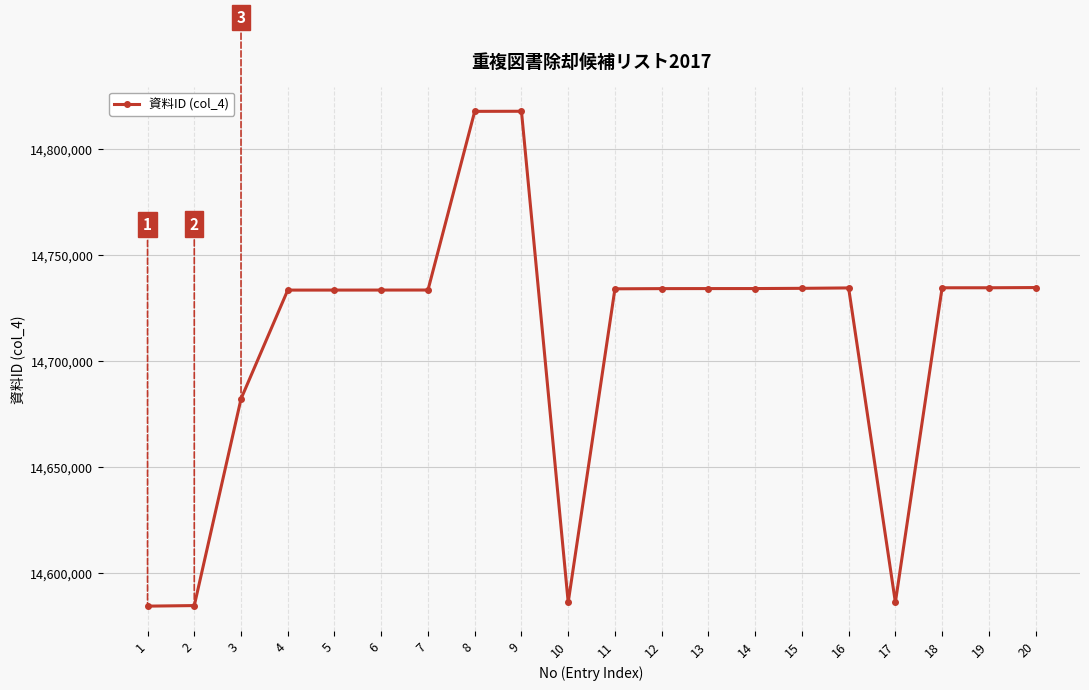

How many lines are shown in the chart?

1